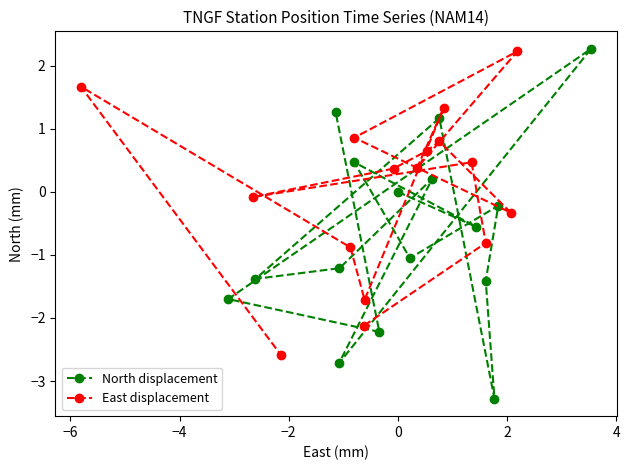

What is the highest value of the North displacement series?

2.3